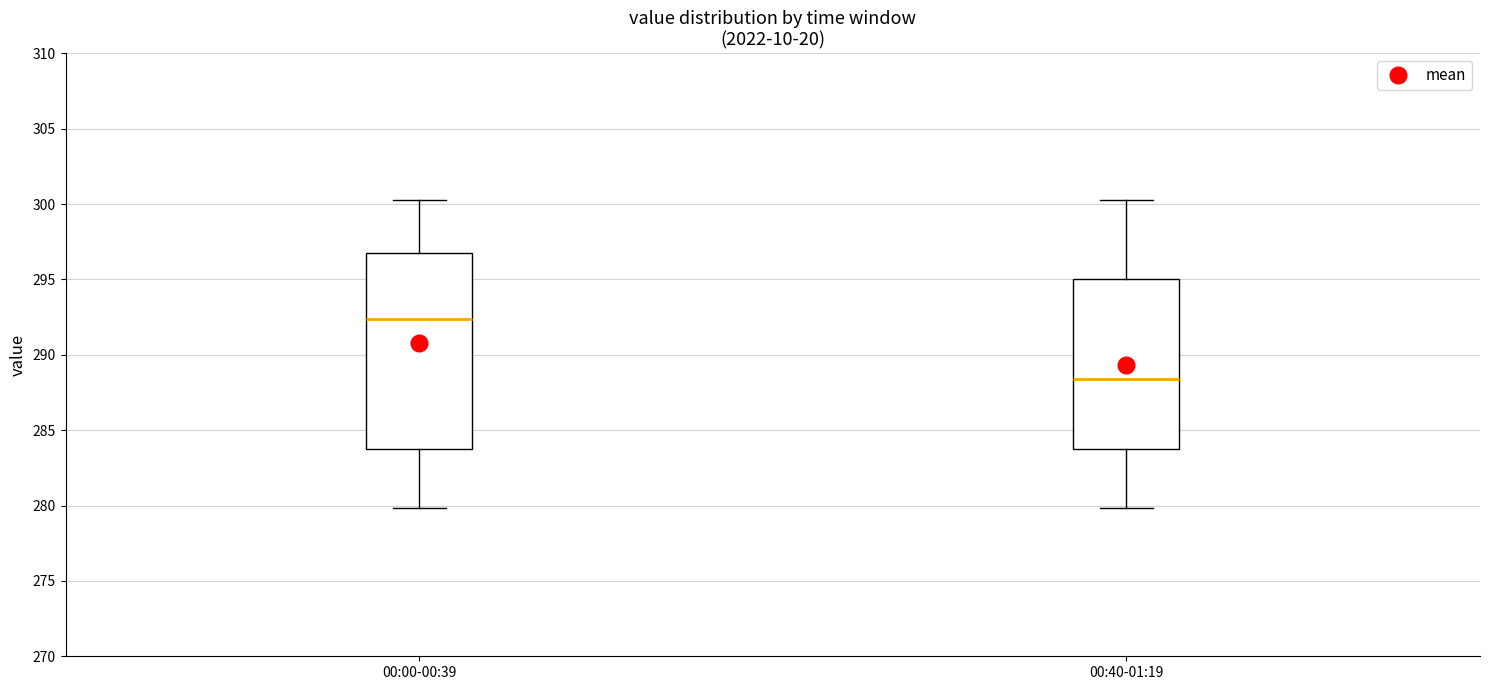

Reading left to right, read every box against the y-axis: the position of its median line, the range the box covers, and the ends of its whiskers. The values are not printed on the chart, so give them approximately, as read against the axis.

00:00-00:39: median 292.5, box 283.5 to 297.0, whiskers 280.0 to 300.5
00:40-01:19: median 288.5, box 283.5 to 295.0, whiskers 280.0 to 300.5